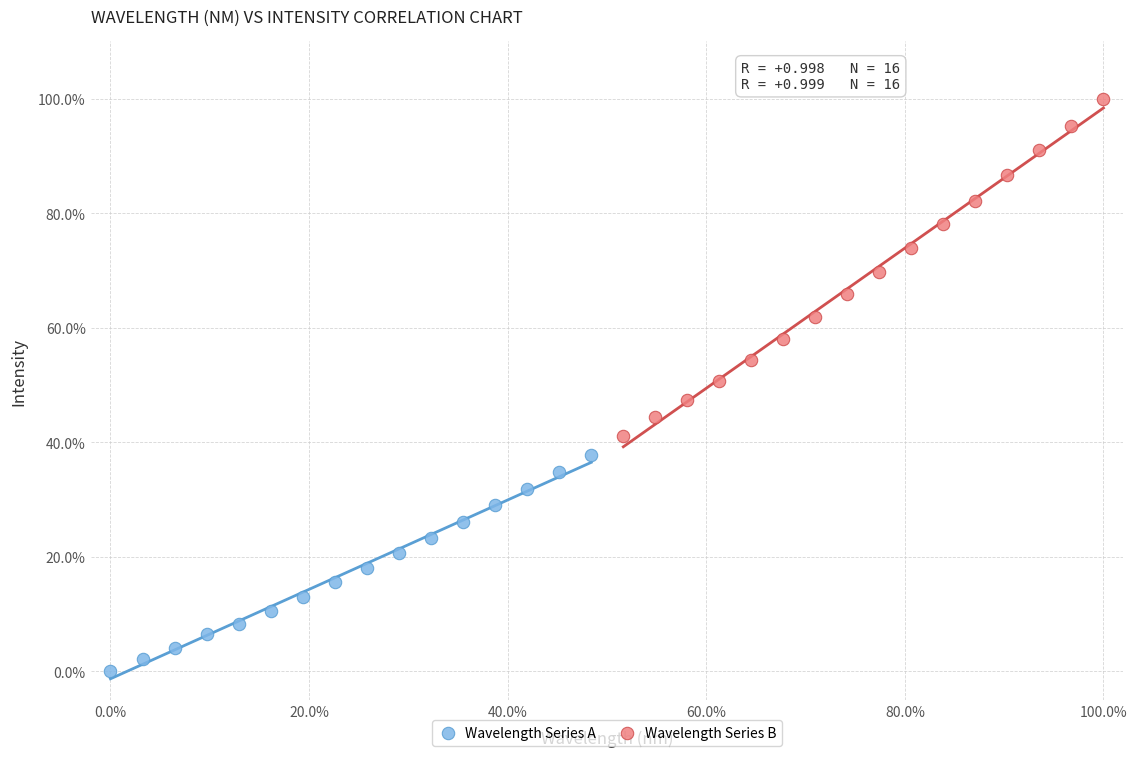

Which series contains the lowest Y value?

Wavelength Series A